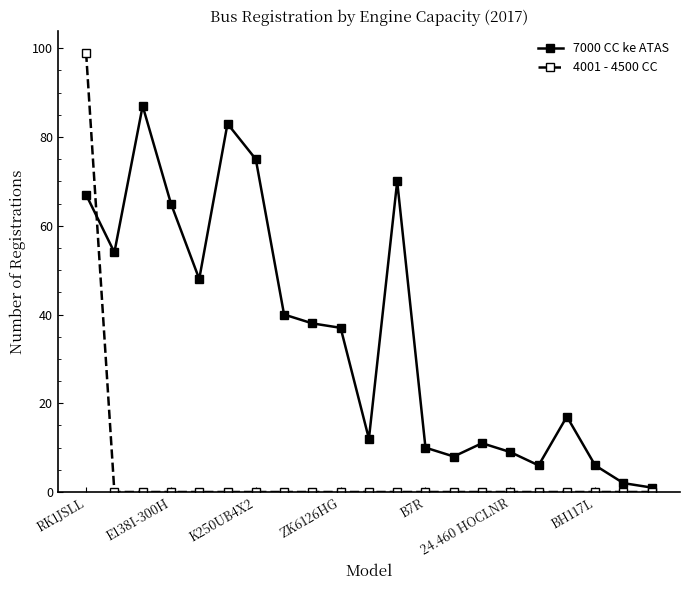

Which series ends up on top after the final intersection of 7000 CC ke ATAS and 4001 - 4500 CC?

7000 CC ke ATAS